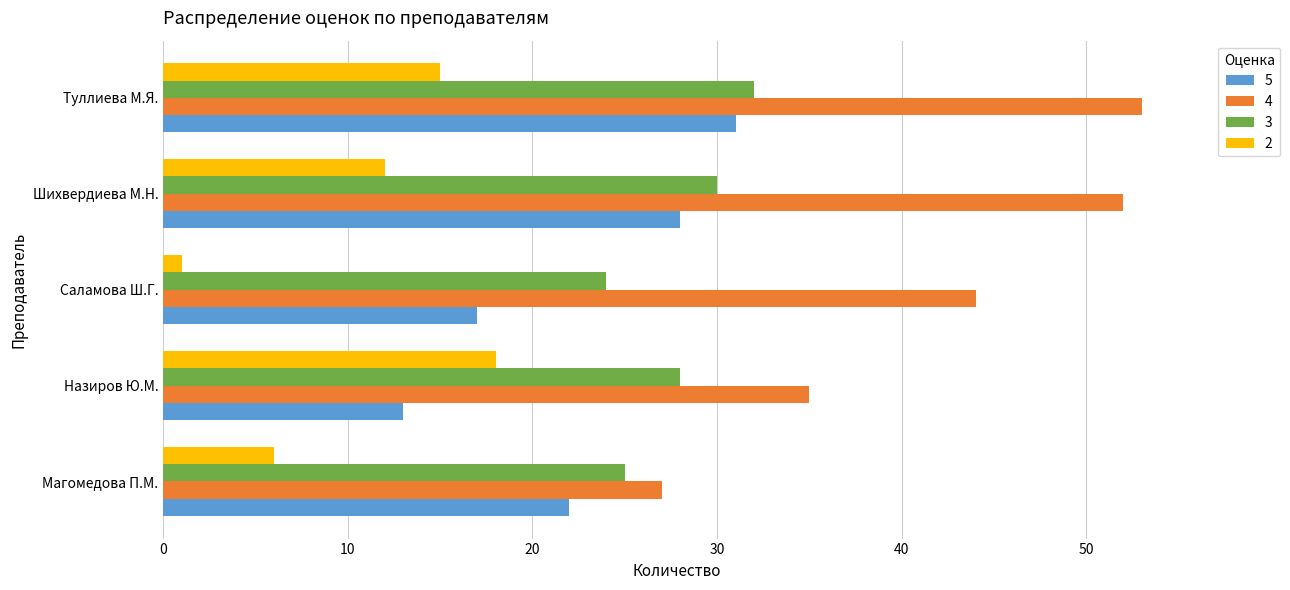

Which series has the largest range (max minus min)?

4